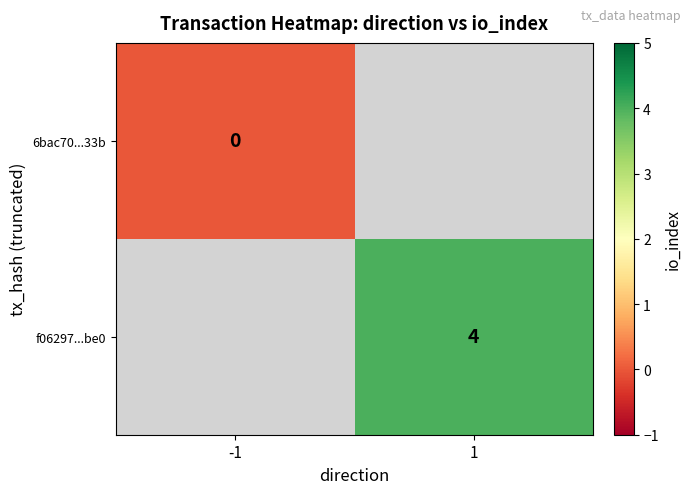

The f06297...be0 series shows 2 at 1. True or false?

False